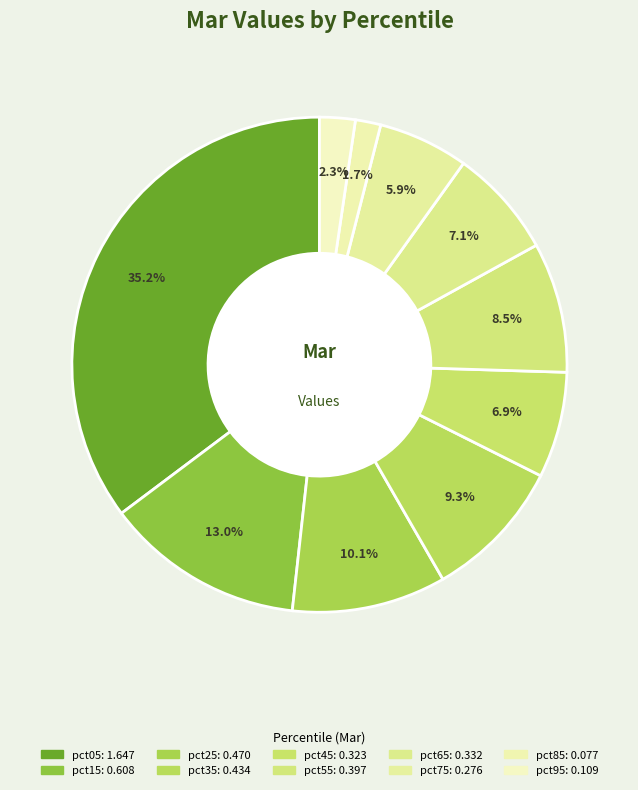

Is there any slice that represents more than half of the pie?

No